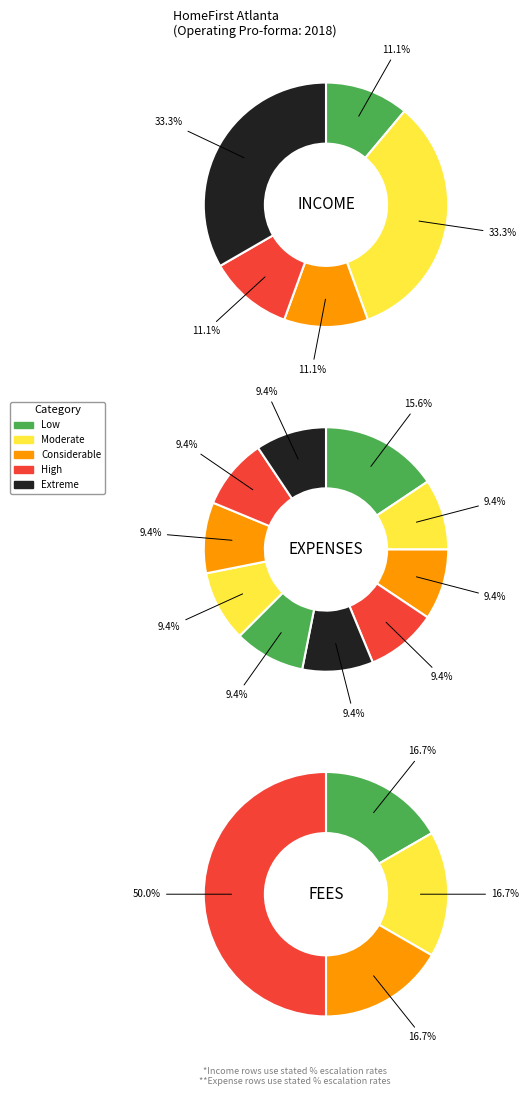

Does any single category account for the majority?

No